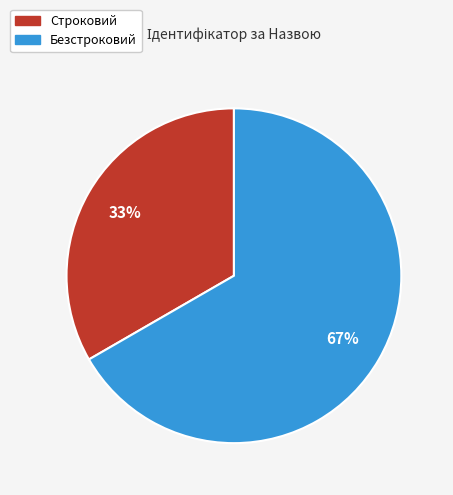

Is it true that Строковий is 33% of the pie?

True